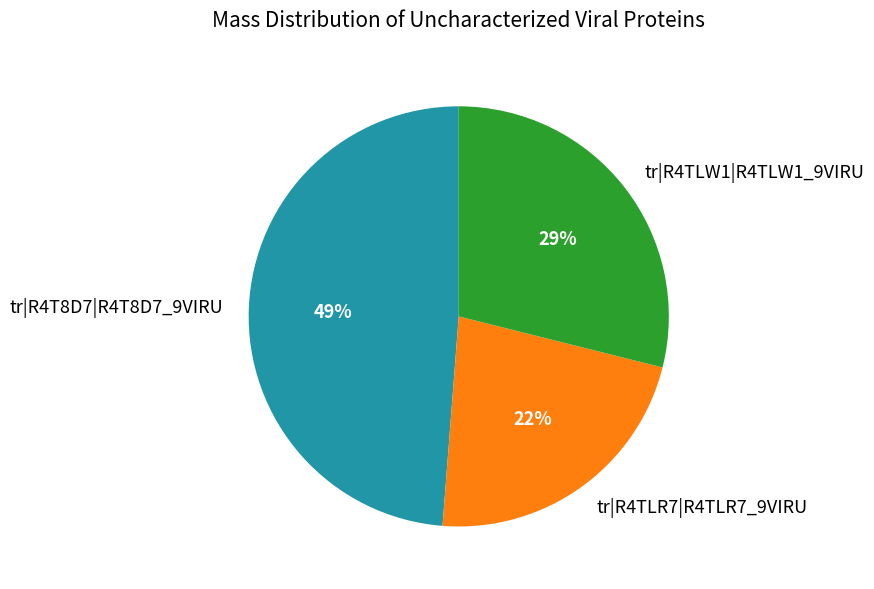

True or false: tr|R4TLW1|R4TLW1_9VIRU accounts for 34% of the total.

False